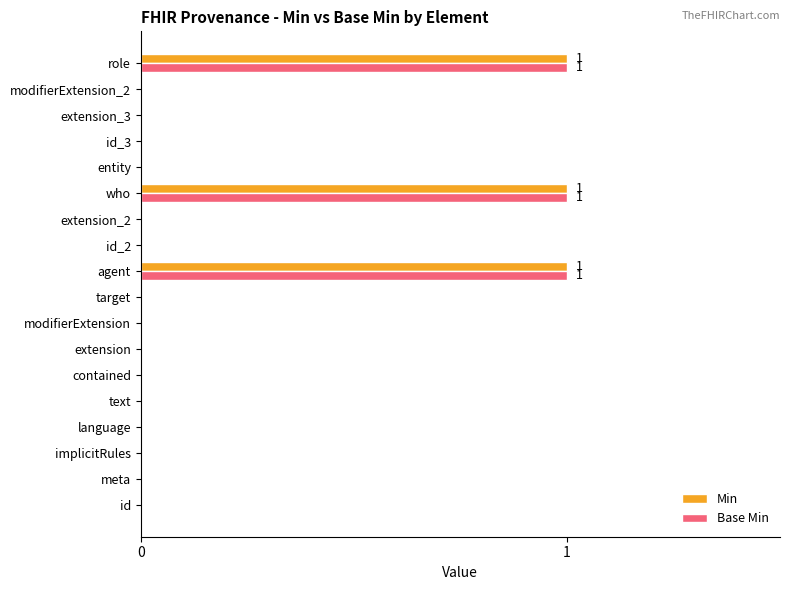

True or false: Base Min has a value of 0 at agent.

False